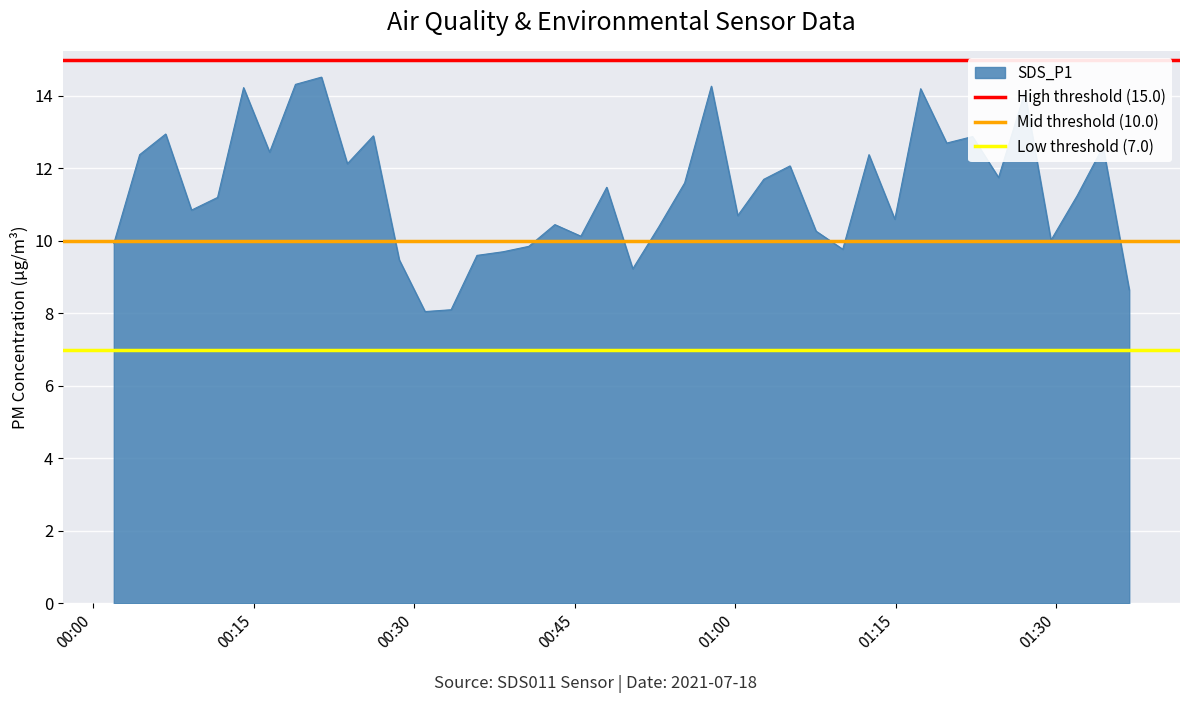

What is the minimum value for SDS_P1?

8.1